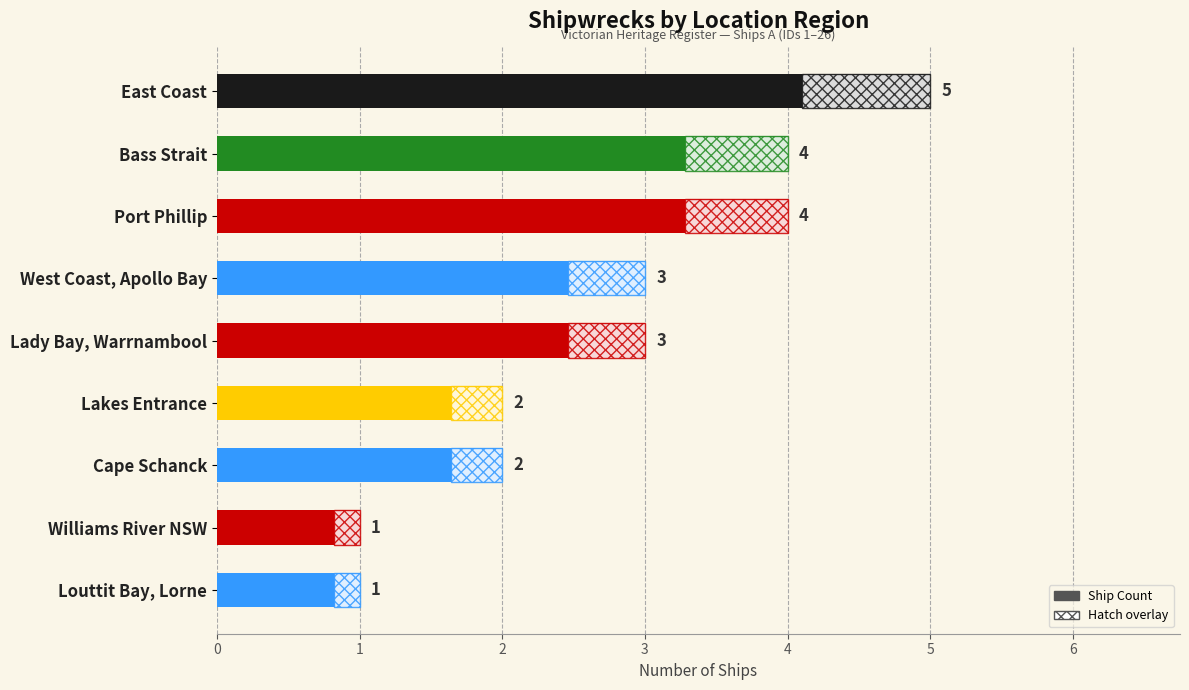

Count the values in the range 2 to 4.

6